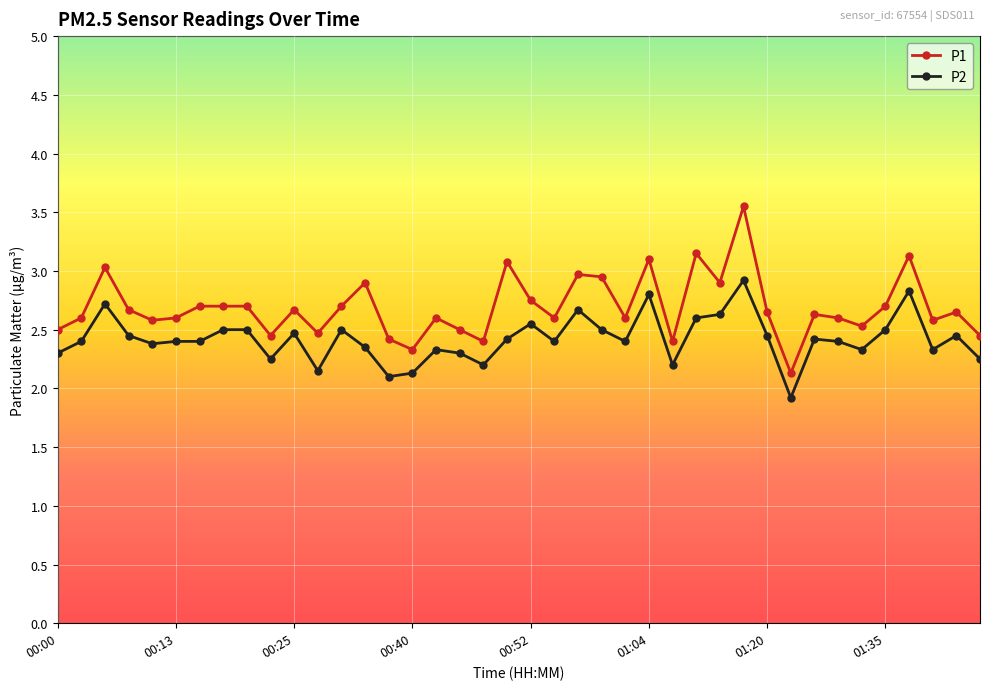

What is the difference between the maximum and minimum values in the P1 series?

1.4